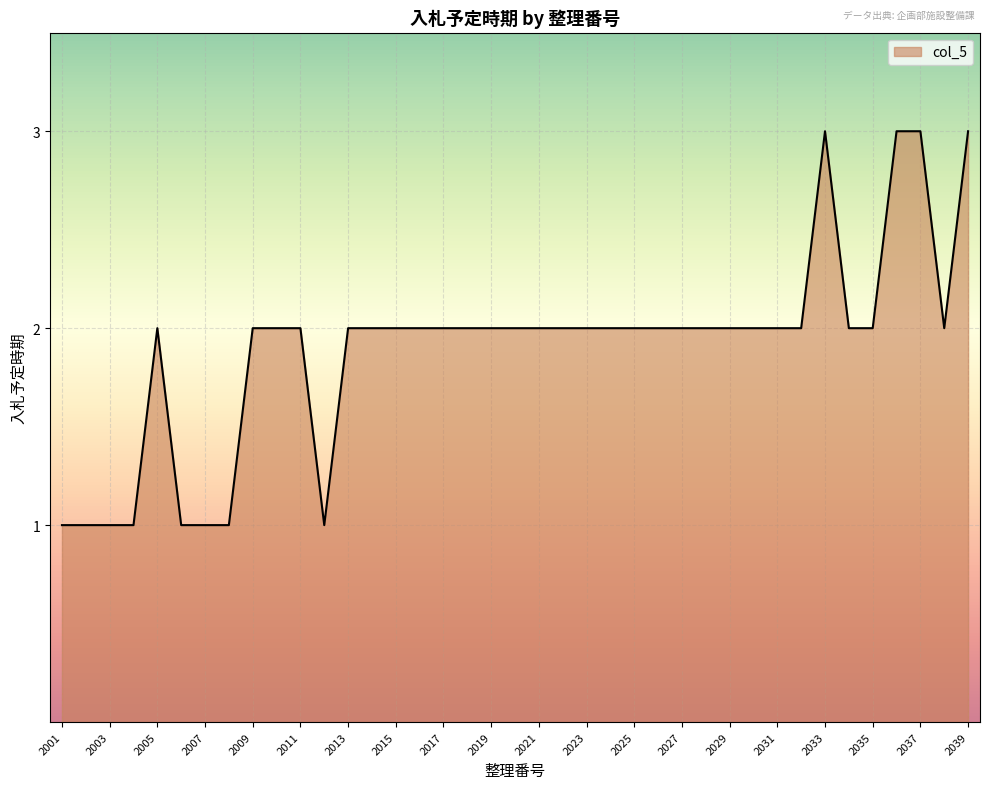

Does the chart have visible grid lines?

Yes